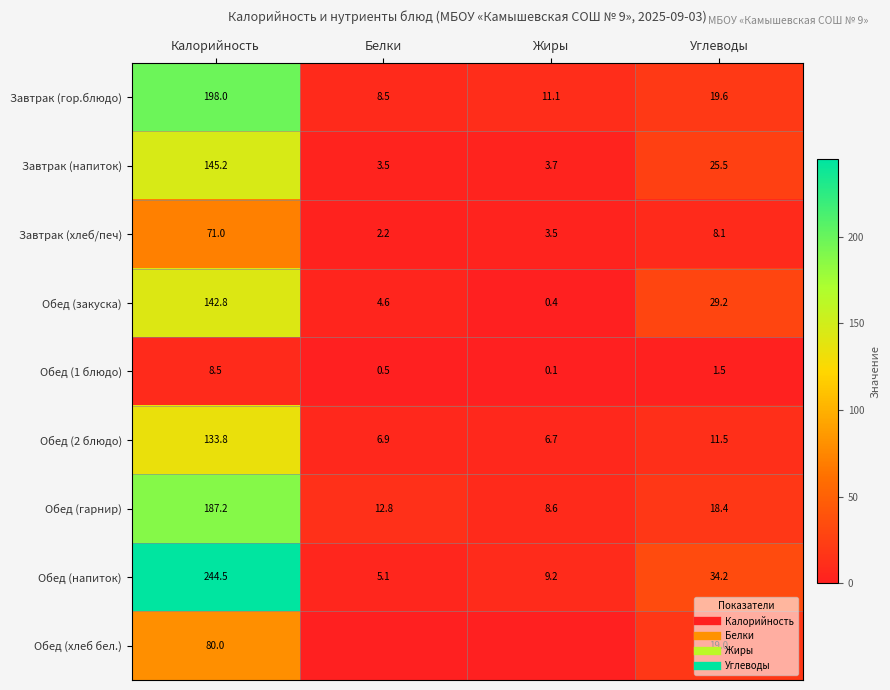

Is it true that Обед (закуска) equals 0.7 at Жиры?

False